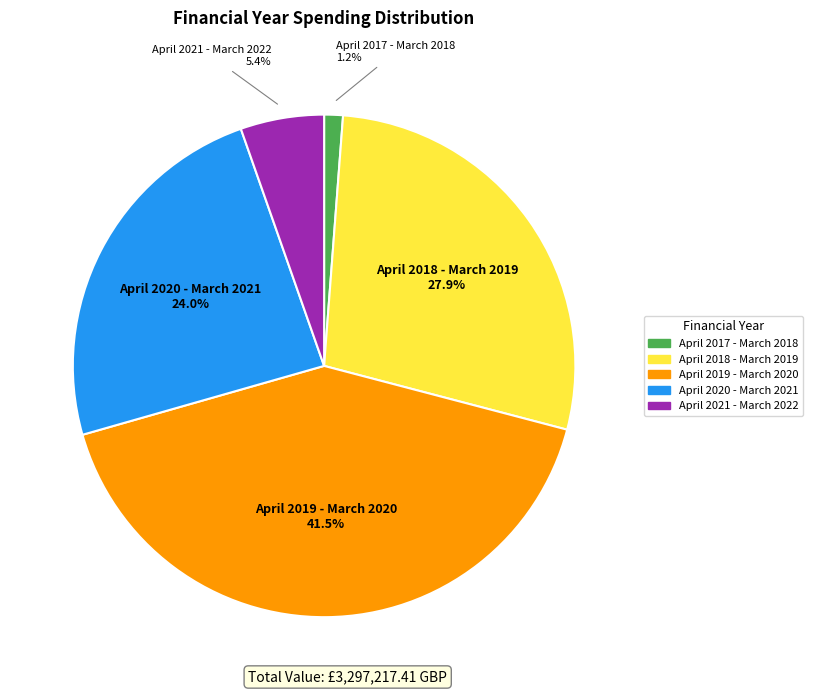

Is it true that April 2020 - March 2021 is 24% of the pie?

True